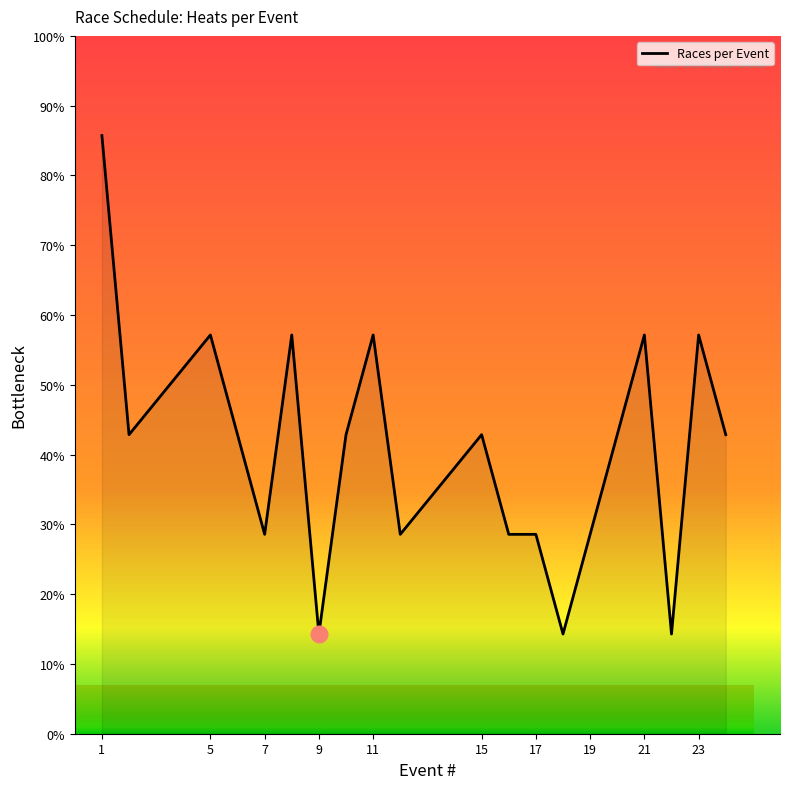

What is the smallest value displayed?

14.3